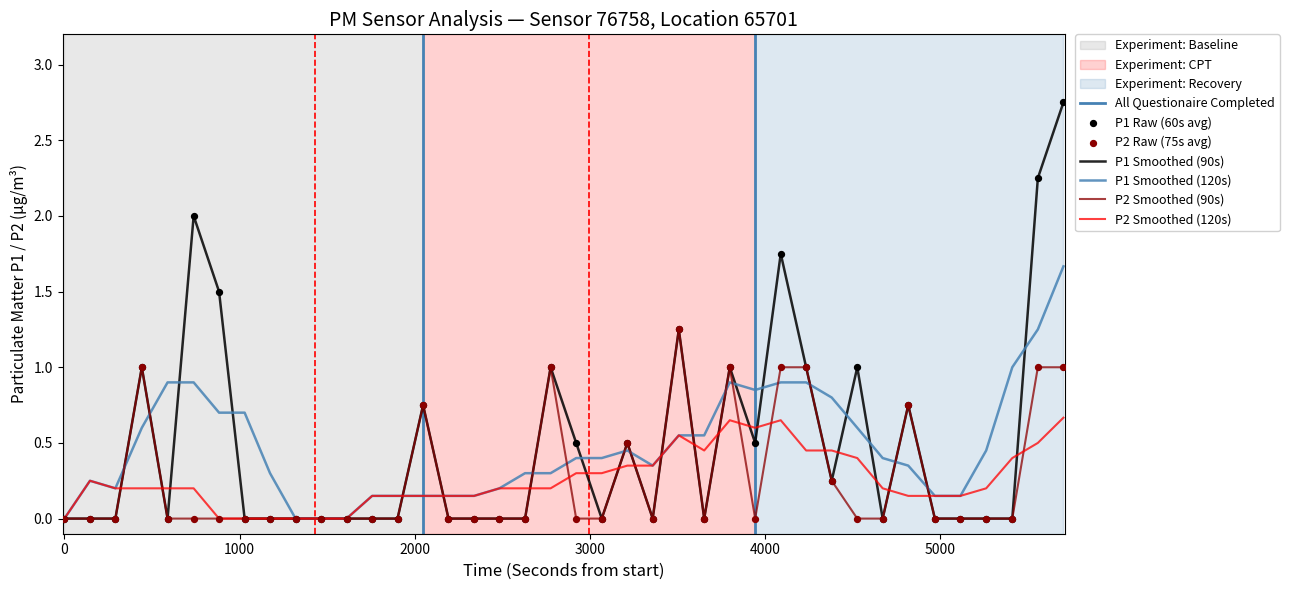

Which series contains the highest Y value?

P1